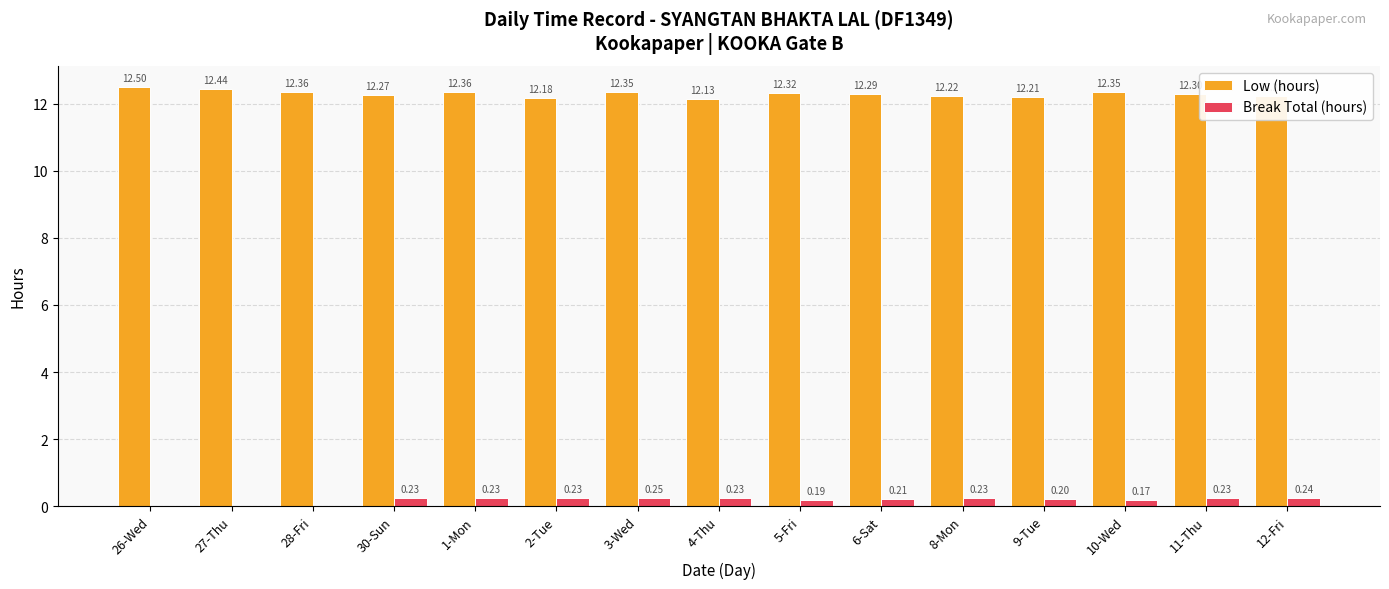

Between 30-Sun and 8-Mon, which series saw the biggest shift?

Low (hours)